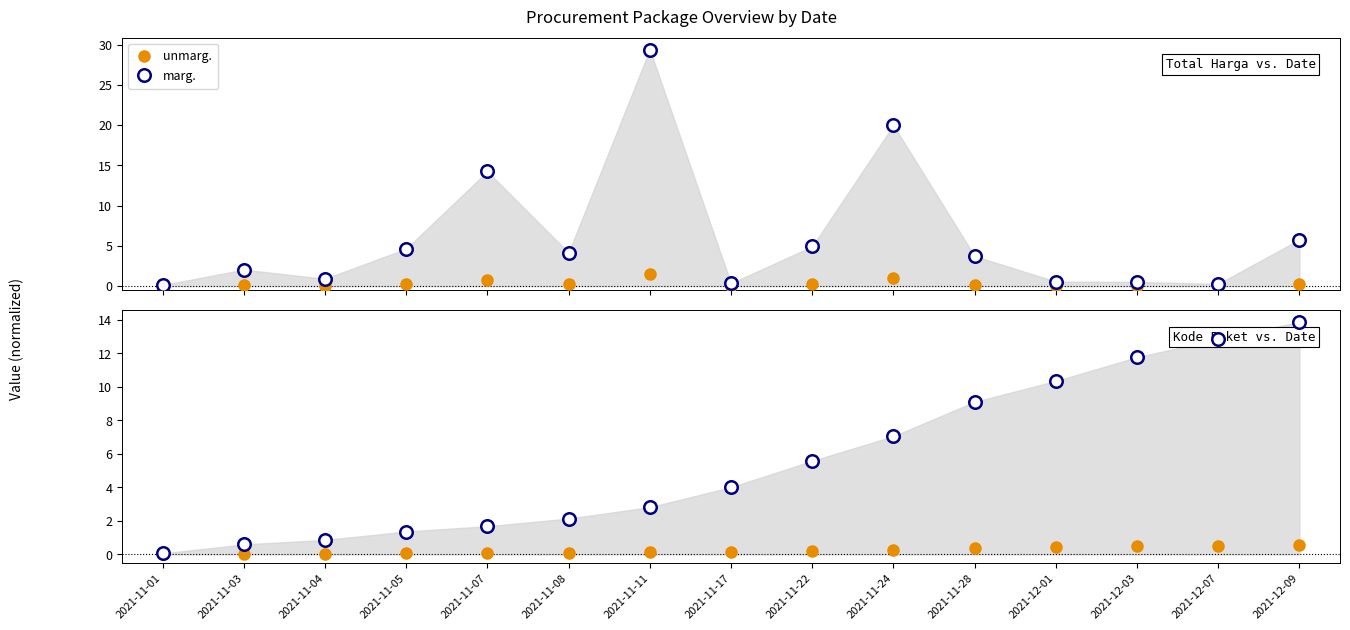

Where is unmarg. nearest to the value 0?

2021-11-01